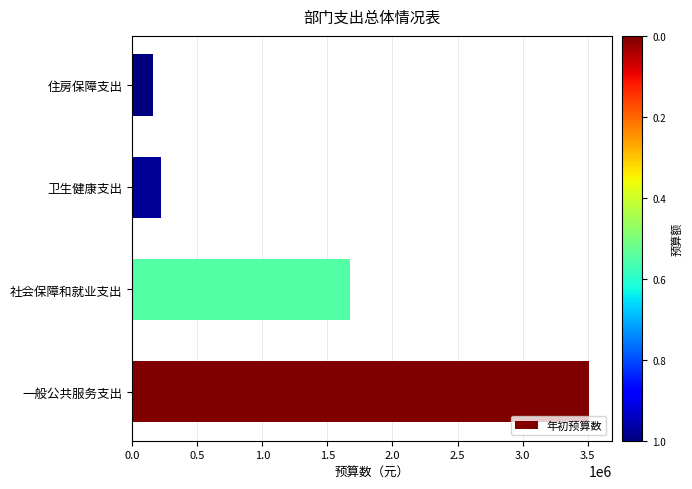

What is the difference between the values at 卫生健康支出 and 一般公共服务支出?

3288120.2